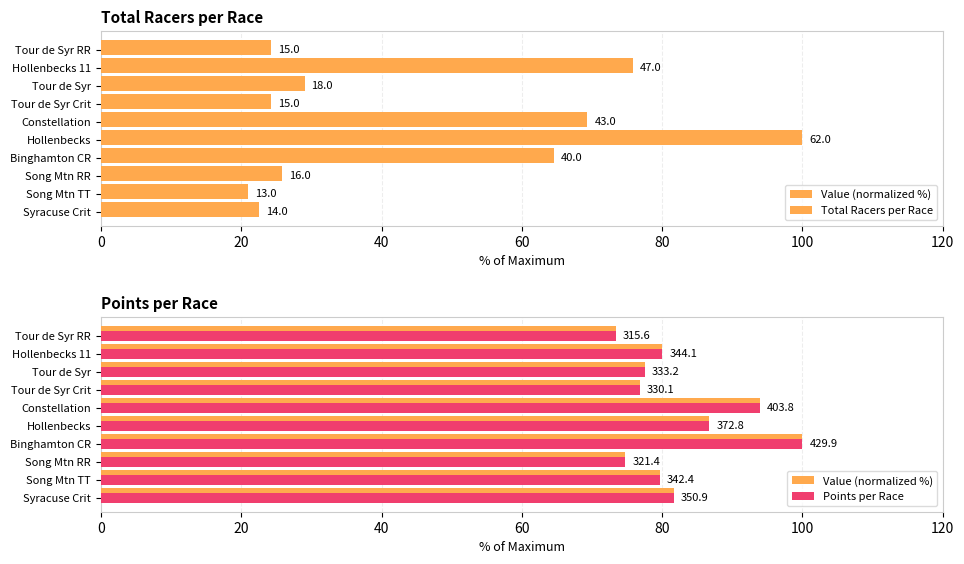

What is the maximum value for Points per Race?

100.0